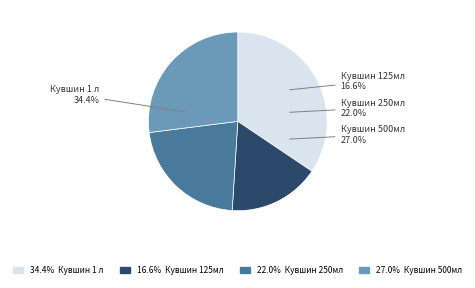

The Кувшин 500мл slice represents 27% of the pie. True or false?

True